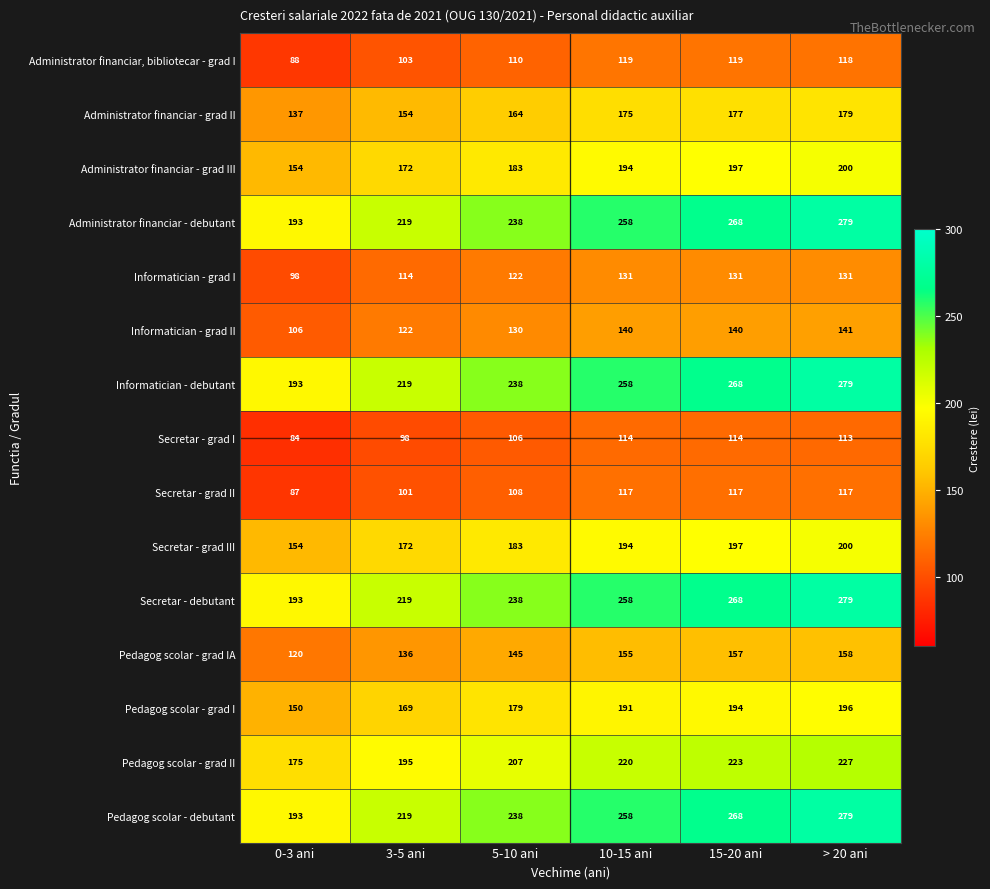

Is it true that Pedagog scolar - debutant equals 470 at > 20 ani?

False